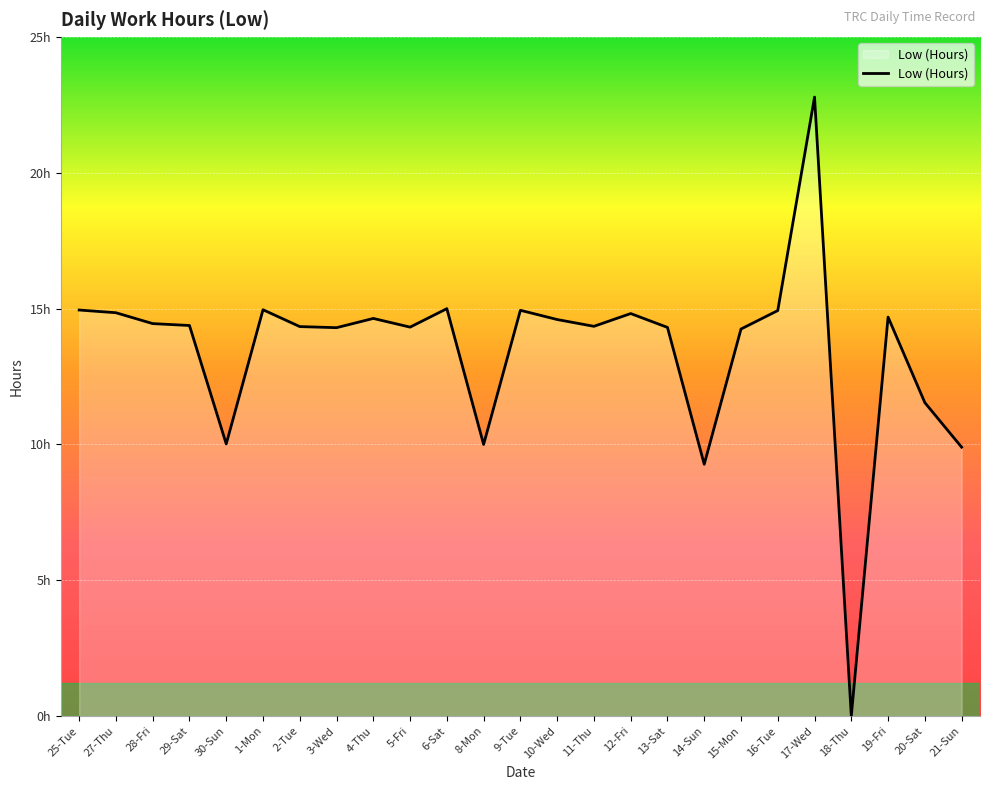

Does the chart have visible grid lines?

Yes